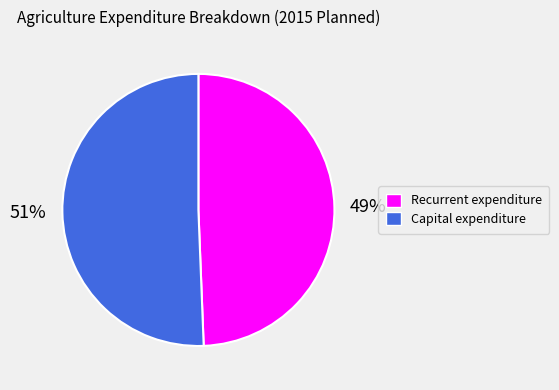

Do Capital expenditure and Recurrent expenditure together represent more than half of the pie?

Yes